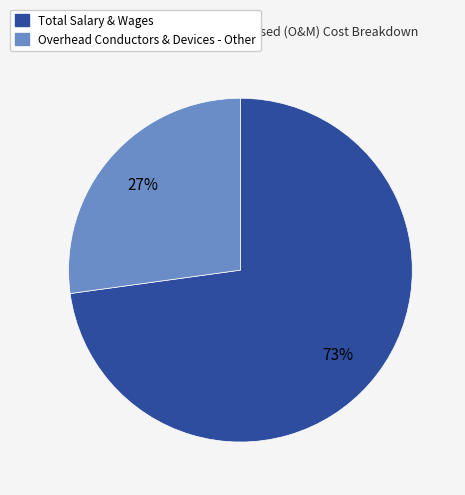

Count the number of slices in the pie.

2